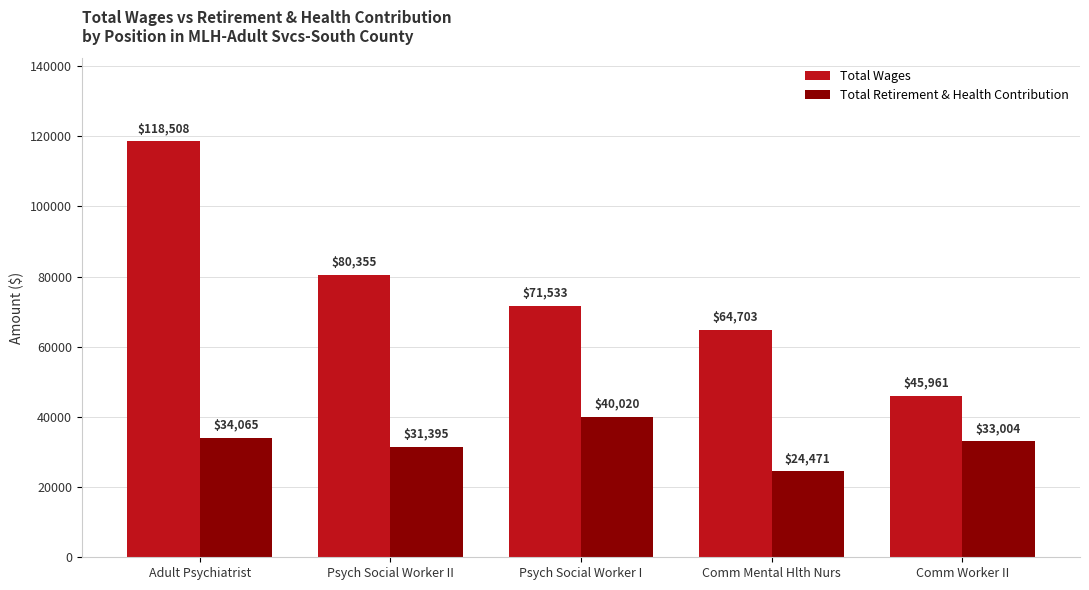

Which category has the lowest value in the Total Wages series?

Comm Worker II